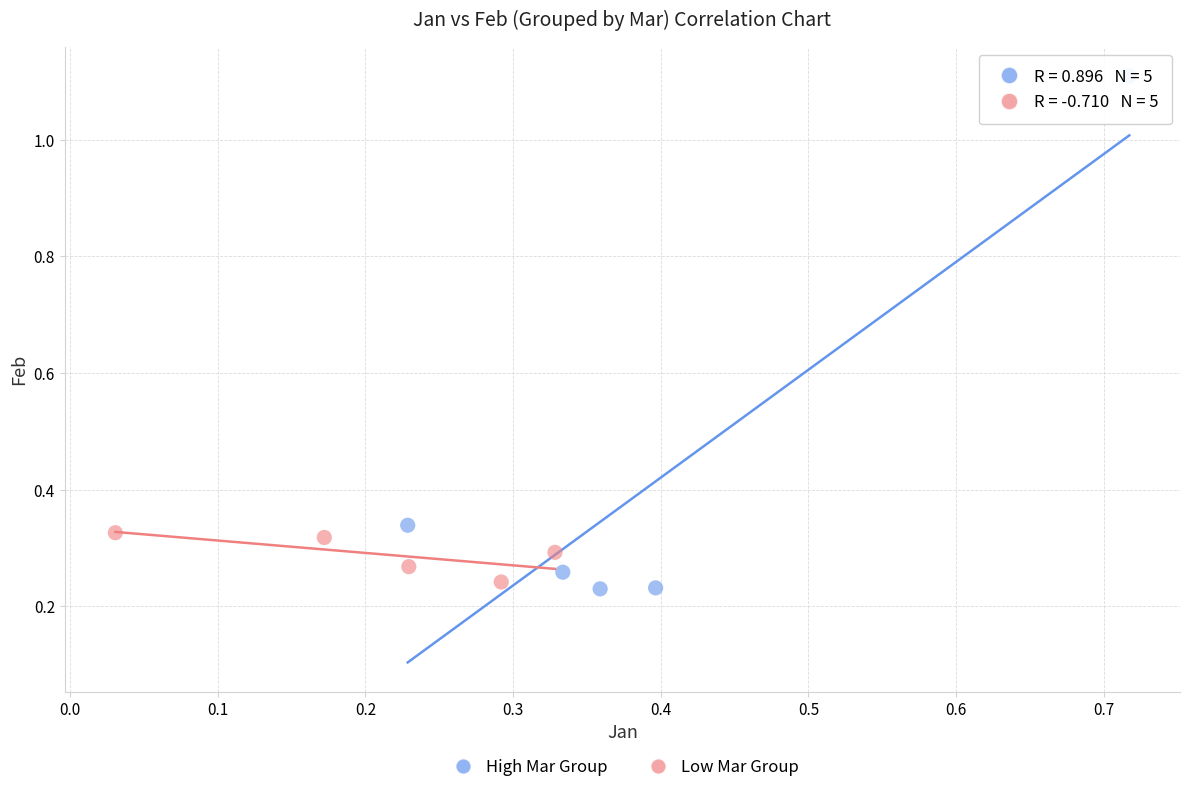

Which series has the largest Y range (max minus min)?

High Mar Group